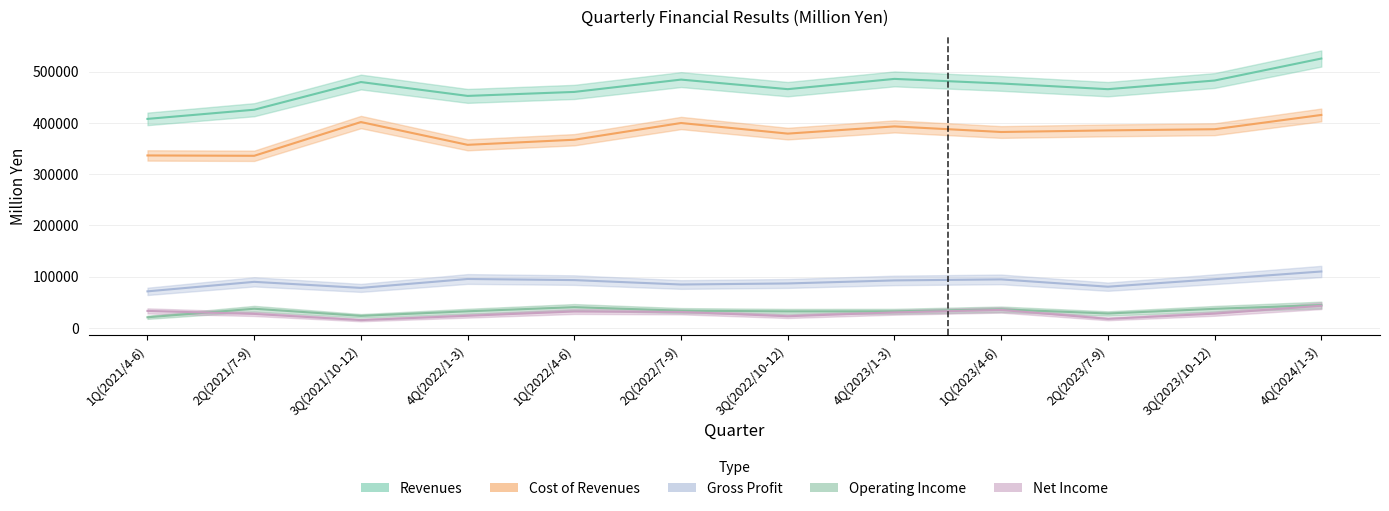

What is the greatest value displayed?

525485